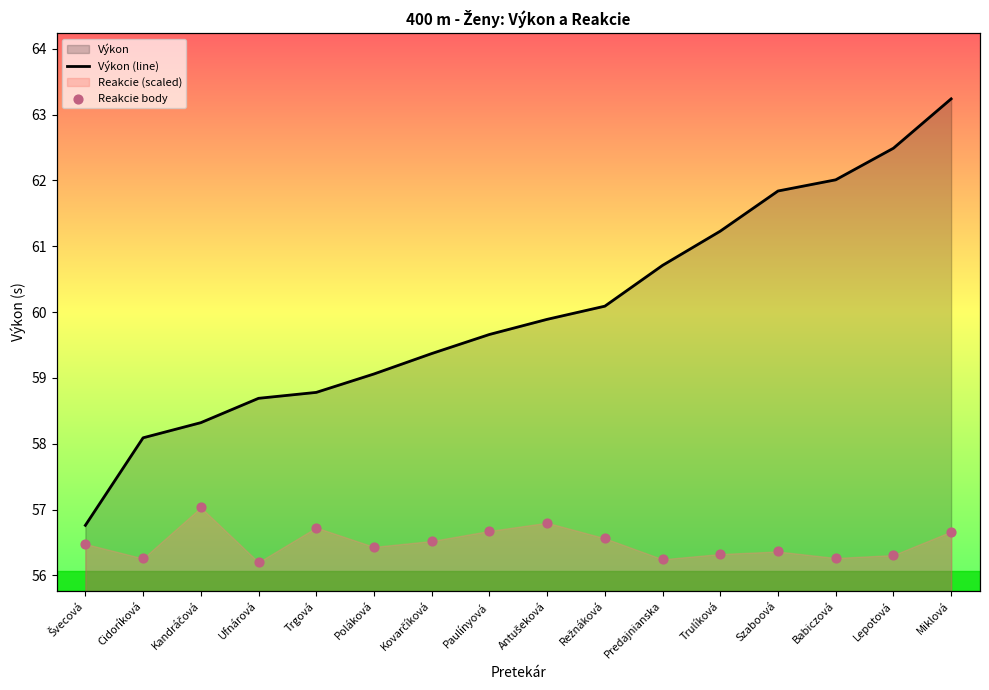

Which series reaches the maximum Y coordinate?

Výkon (line)